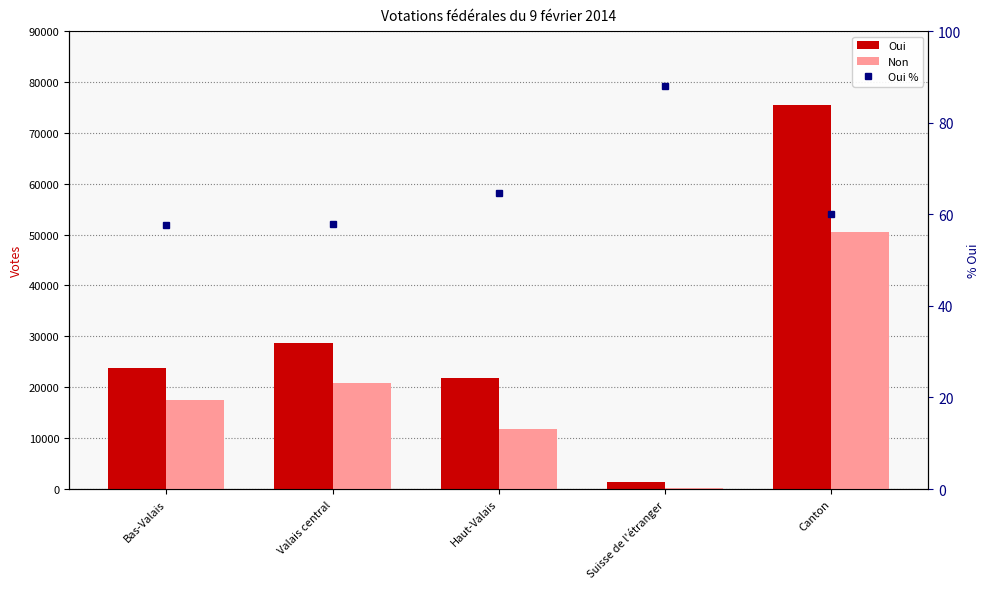

What position from the left is Valais central?

2